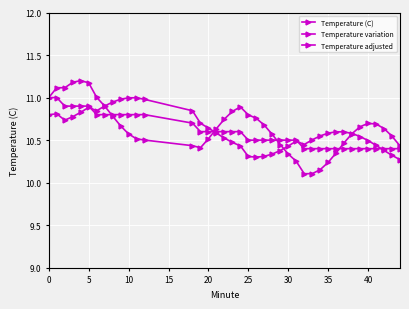

True or false: Temperature variation has more than 1 points higher than both neighbors.

True